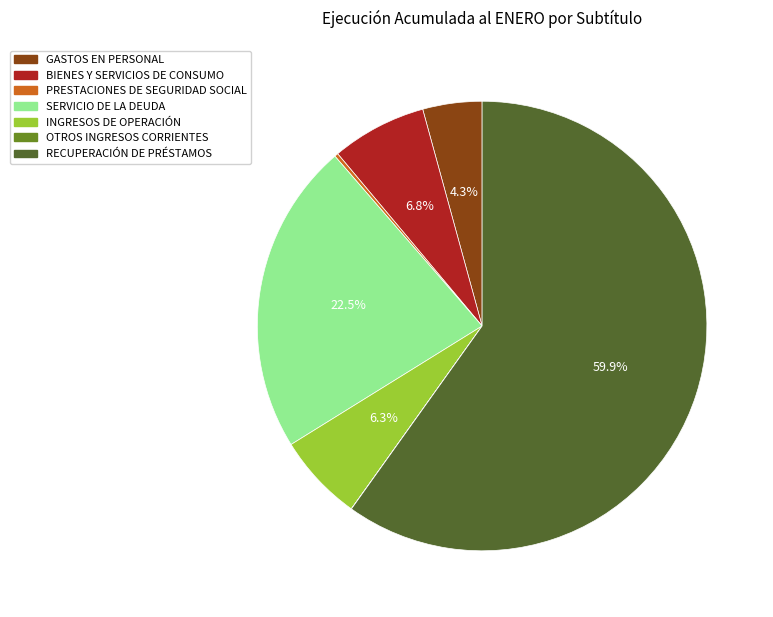

Is there any slice that represents more than half of the pie?

Yes